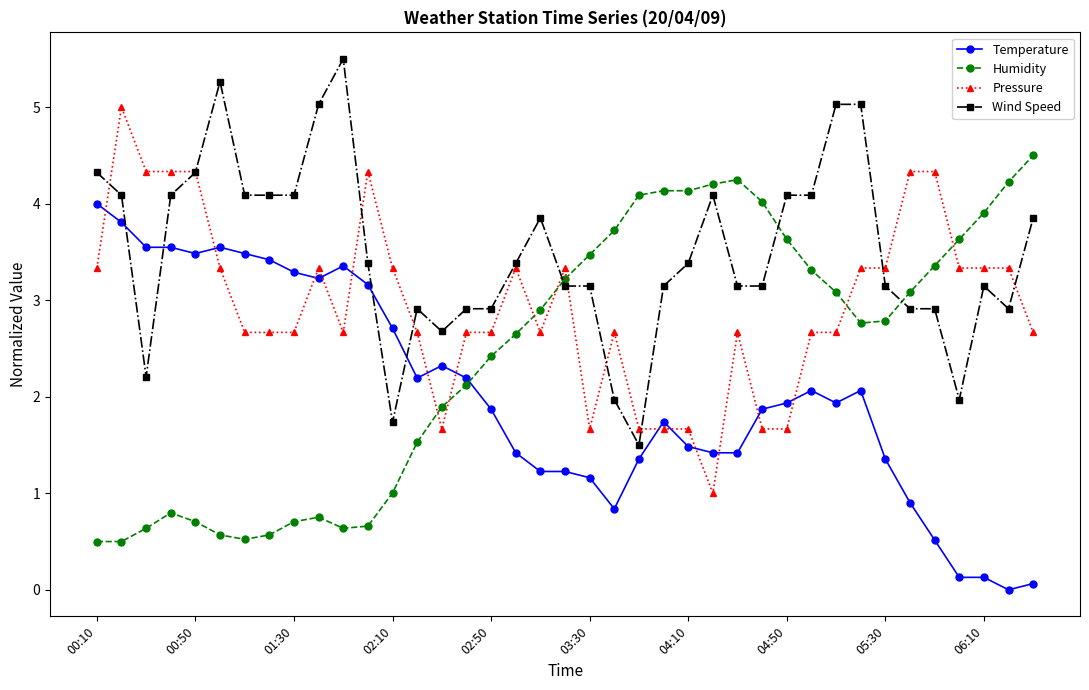

Does the chart have visible grid lines?

No